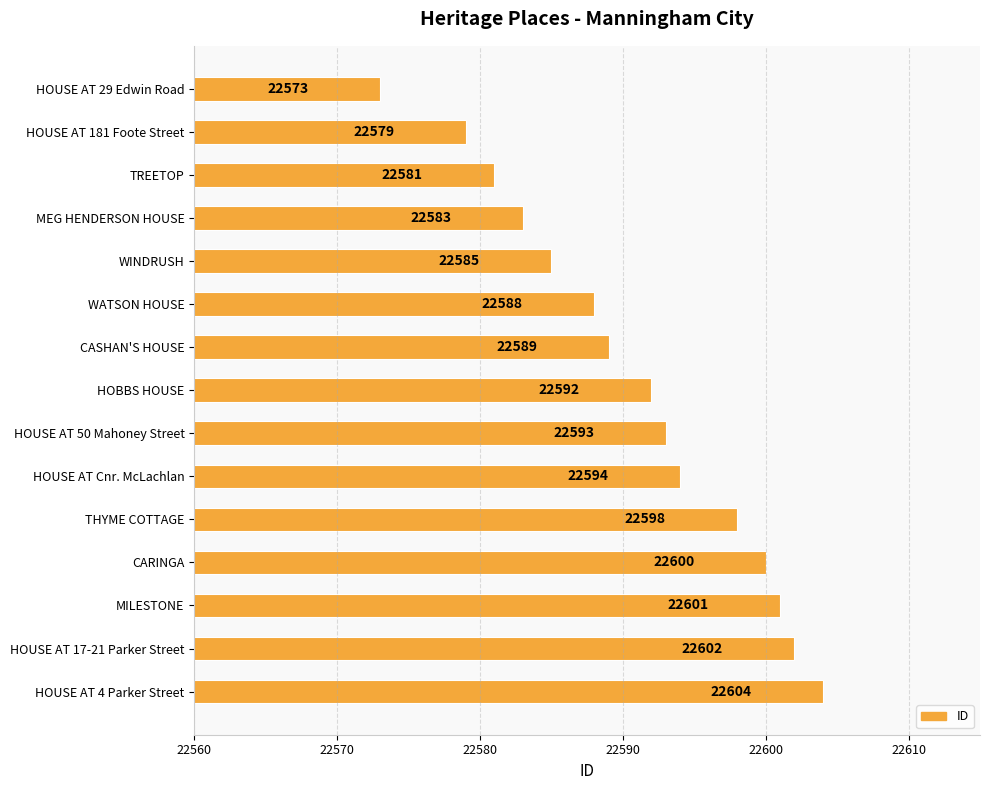

What is the change in value from HOUSE AT 181 Foote Street to CARINGA?

+21